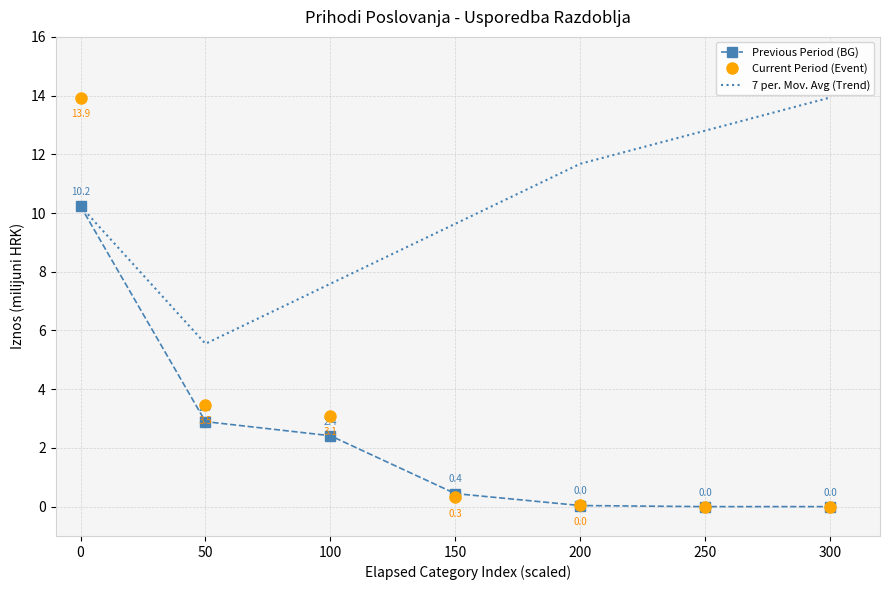

What is the total value across all series at 250?

12.8